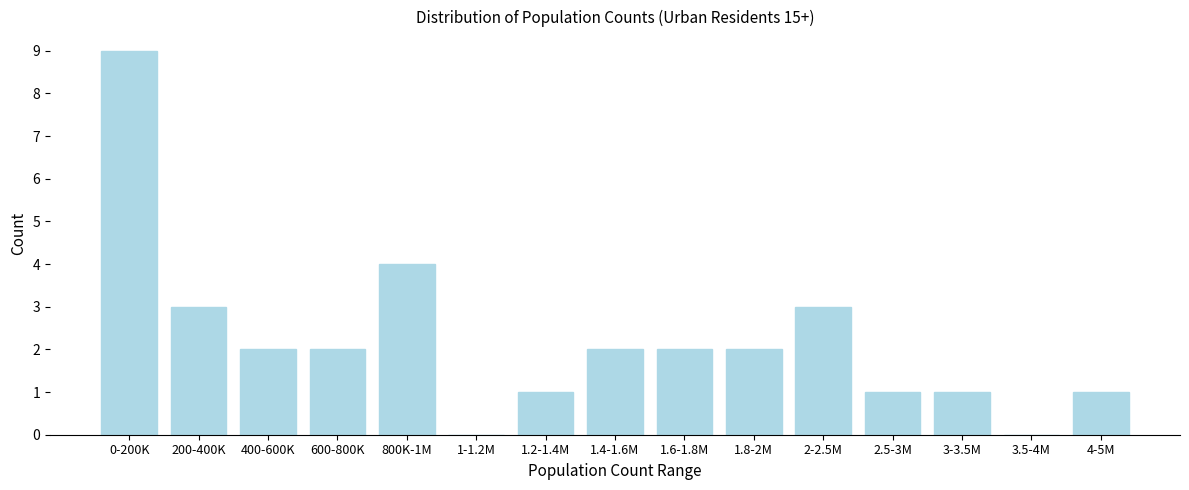

Reading left to right, transcribe all the data shown in this chart.

0-200K=9	200-400K=3	400-600K=2	600-800K=2	800K-1M=4	1-1.2M=0	1.2-1.4M=1	1.4-1.6M=2	1.6-1.8M=2	1.8-2M=2	2-2.5M=3	2.5-3M=1	3-3.5M=1	3.5-4M=0	4-5M=1